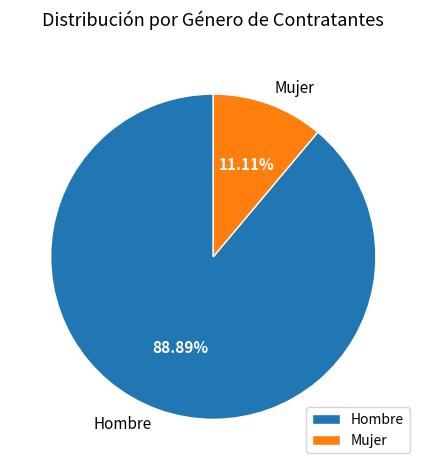

How many segments does this pie chart have?

2